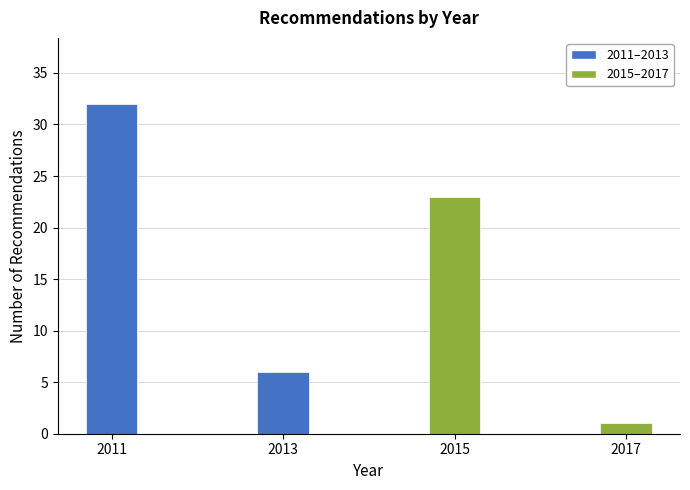

Reading left to right, transcribe all the data shown in this chart.

32	6	23	1